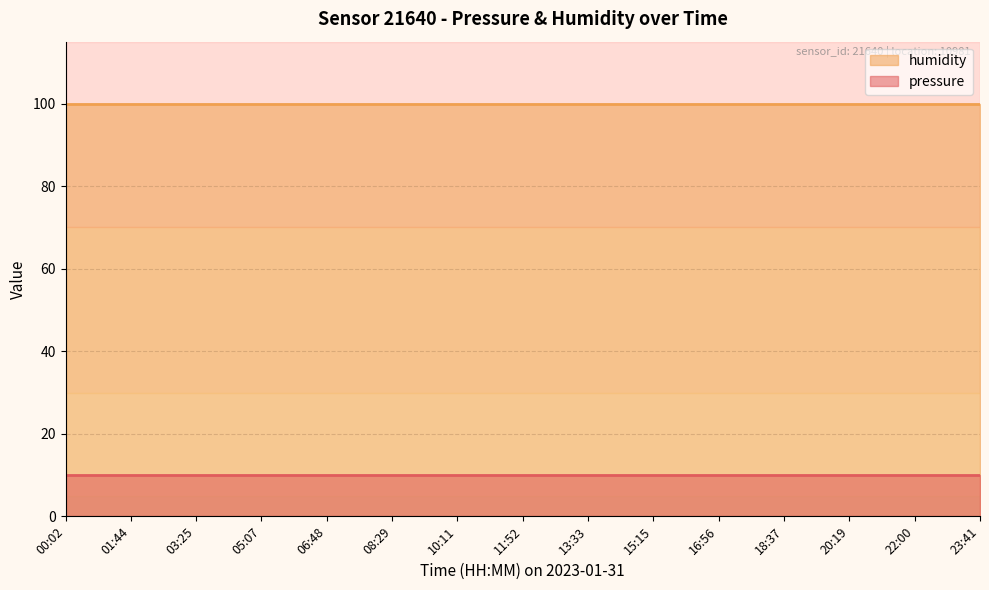

What is the sum of the pressure_line values at 15:15 and 00:02?

20